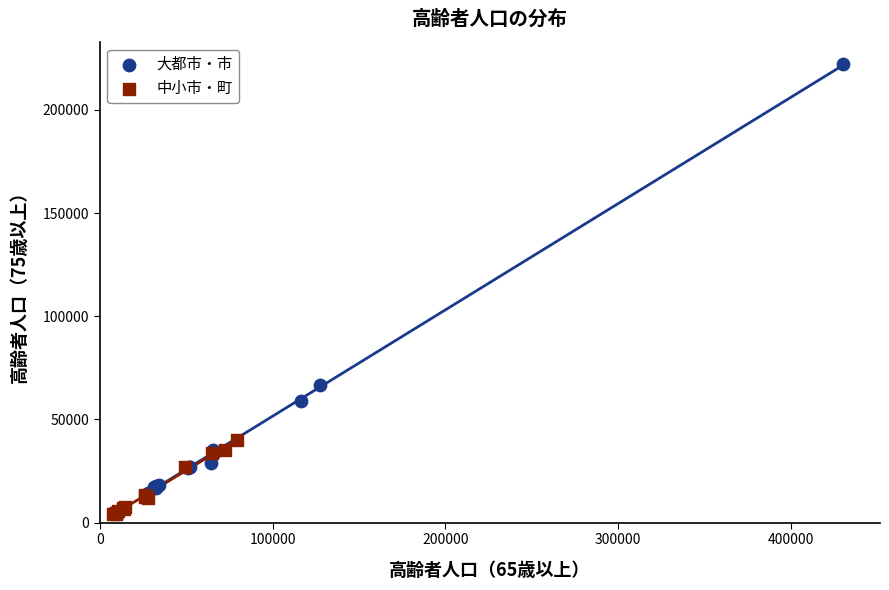

Which series has the widest spread of Y values?

大都市・市